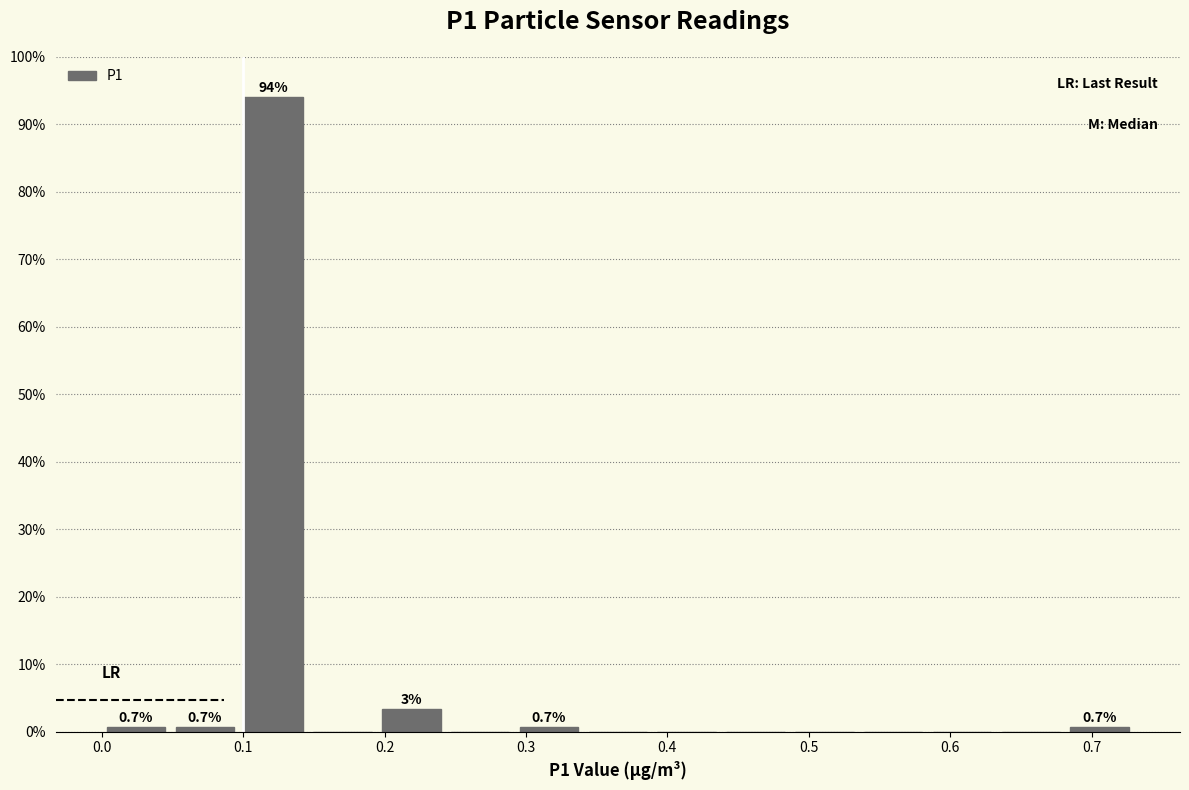

Which range on the x-axis has the tallest bar?

0.10 to 0.15